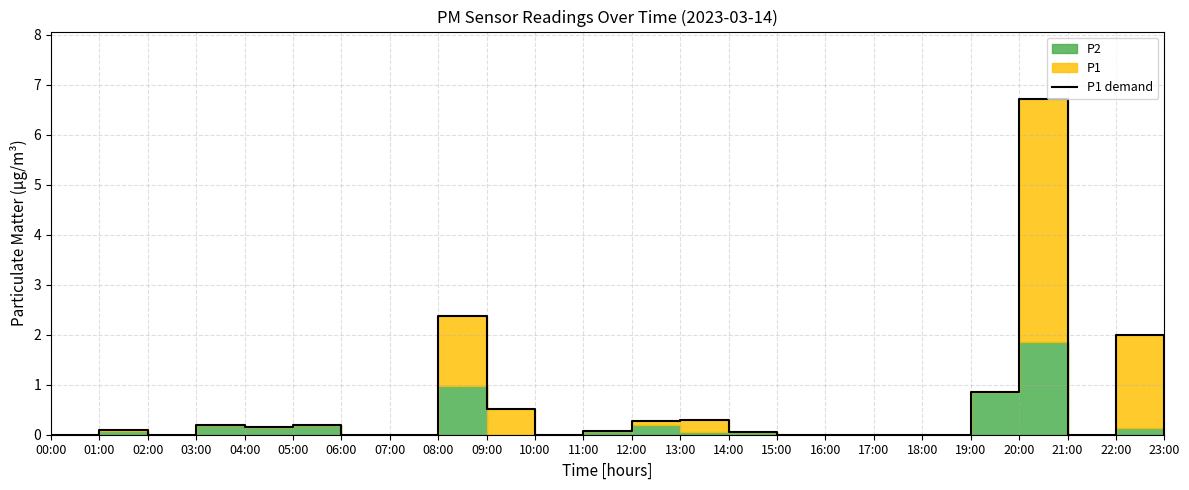

What is the approximate value at 22:00?

2.0